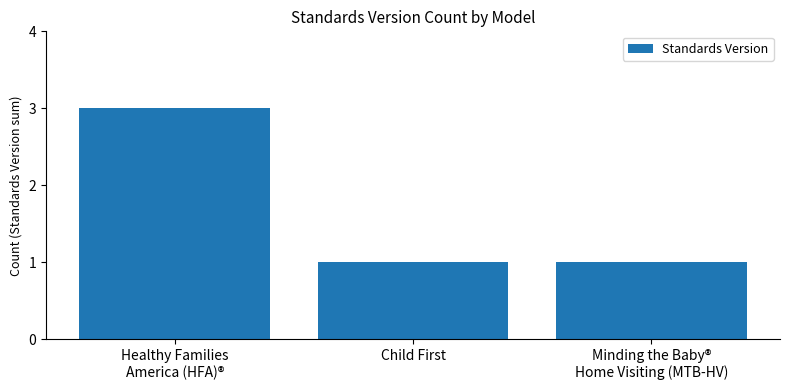

What is the greatest value displayed?

3